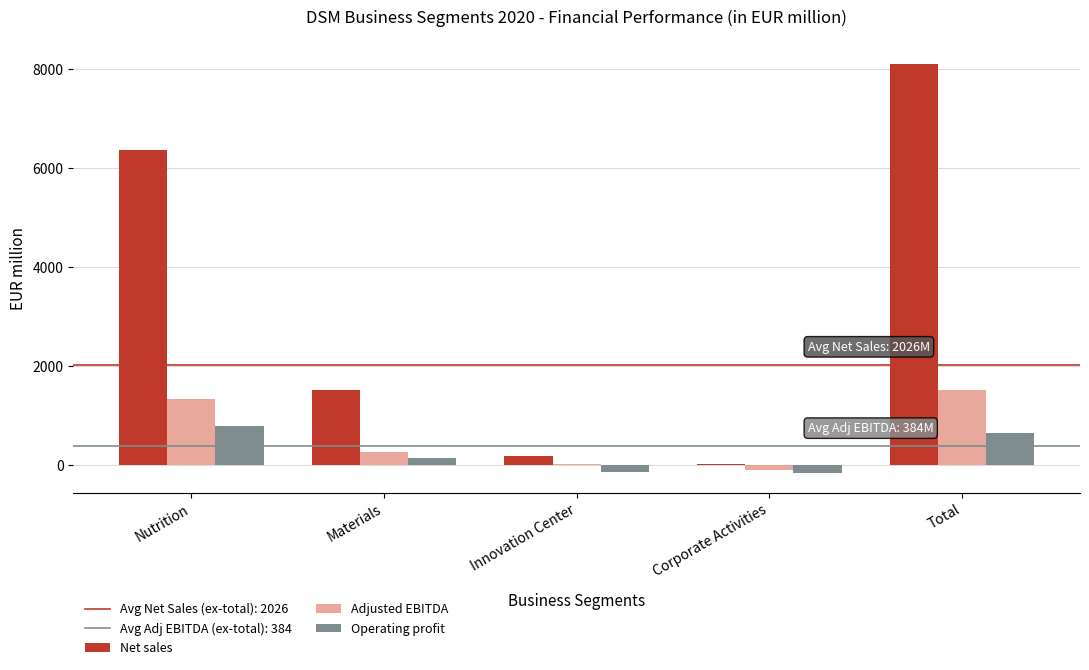

What is the maximum value for Operating profit?

792